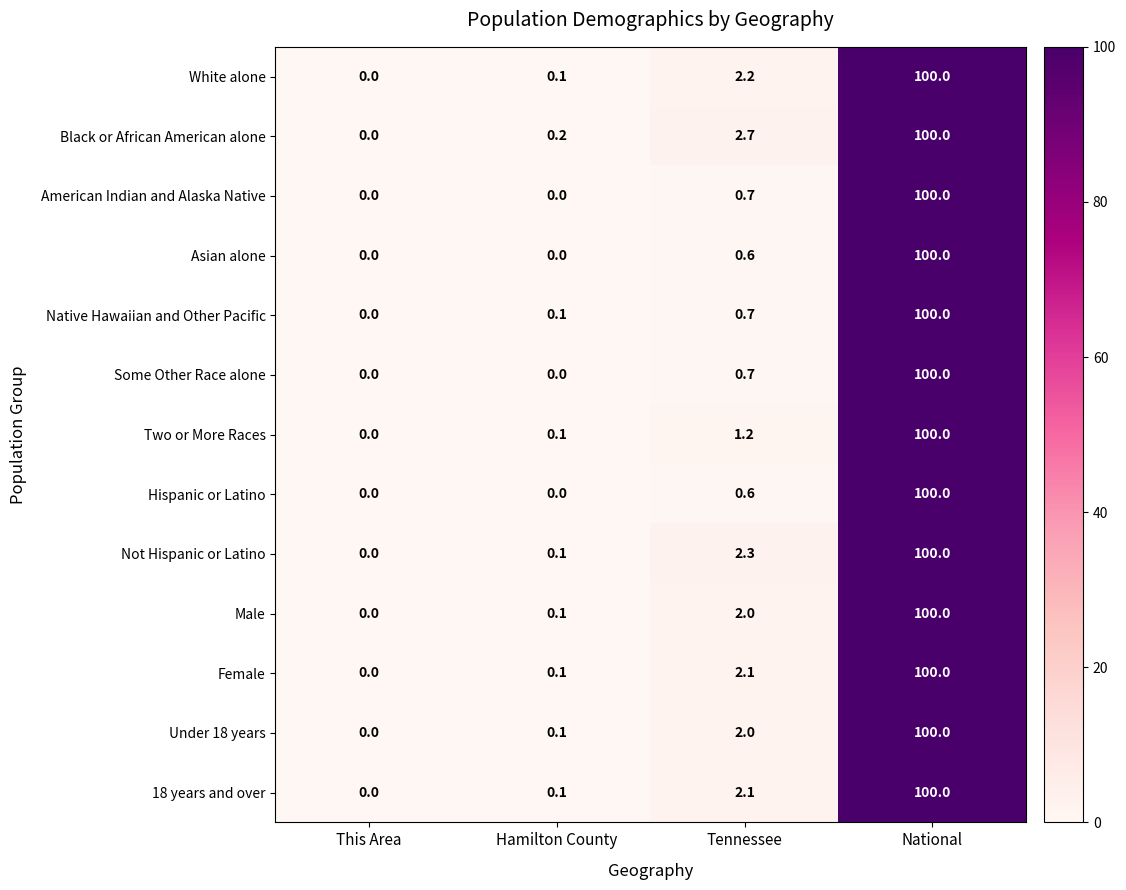

List the labels in order of Black or African American alone value, largest first.

National, Tennessee, Hamilton County, This Area